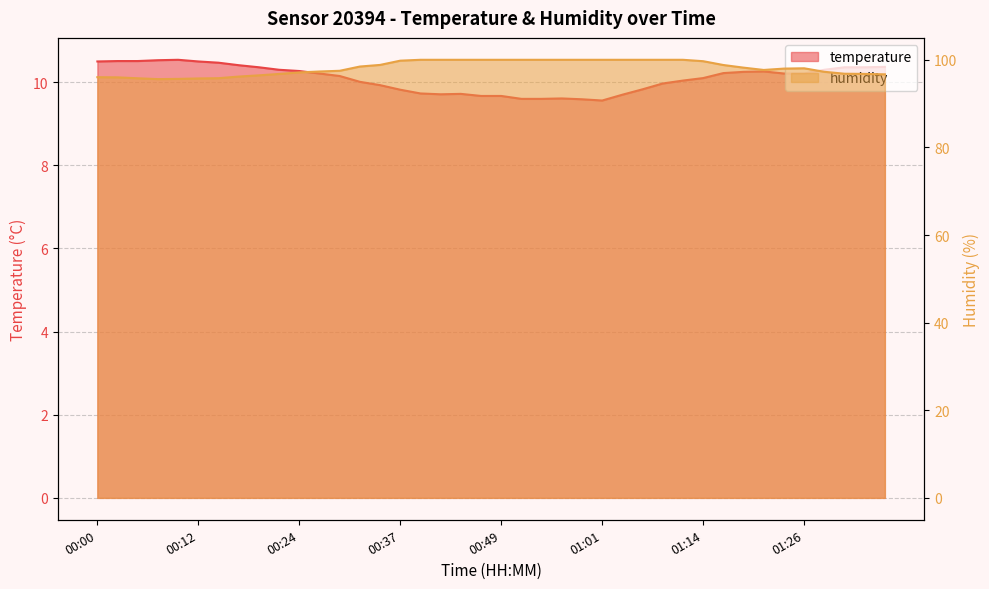

Is it true that humidity equals 95.8 at 00:15?

True